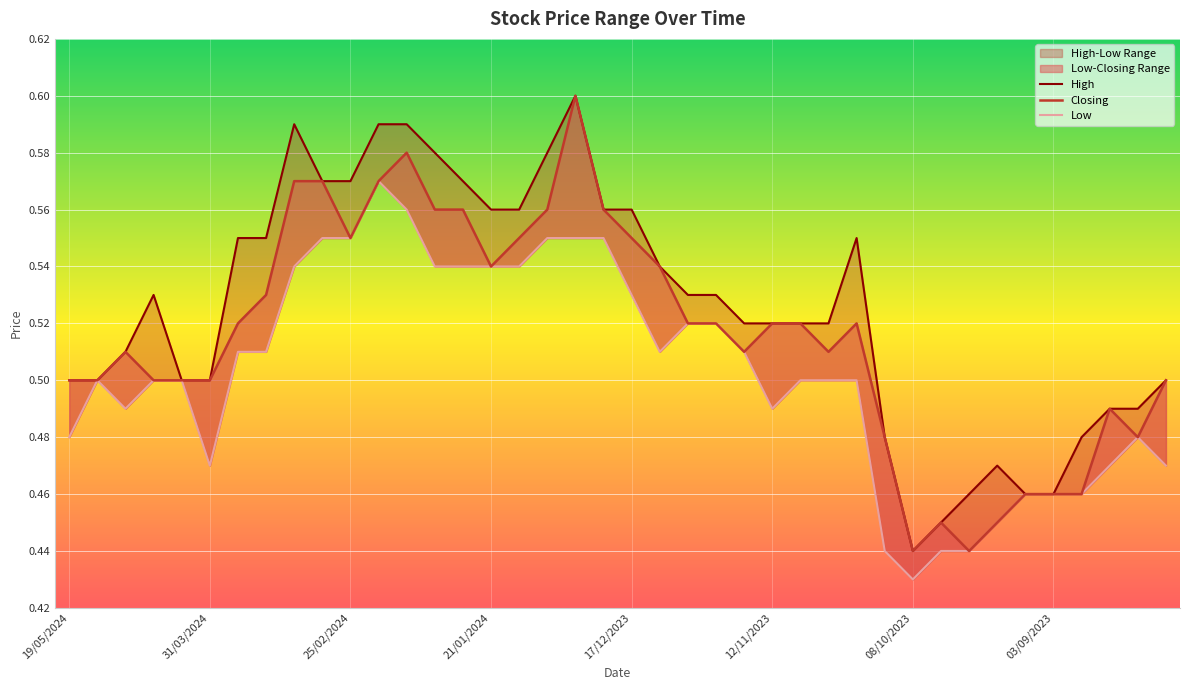

In Closing, how many points are lower than both neighbors (excluding endpoints)?

7